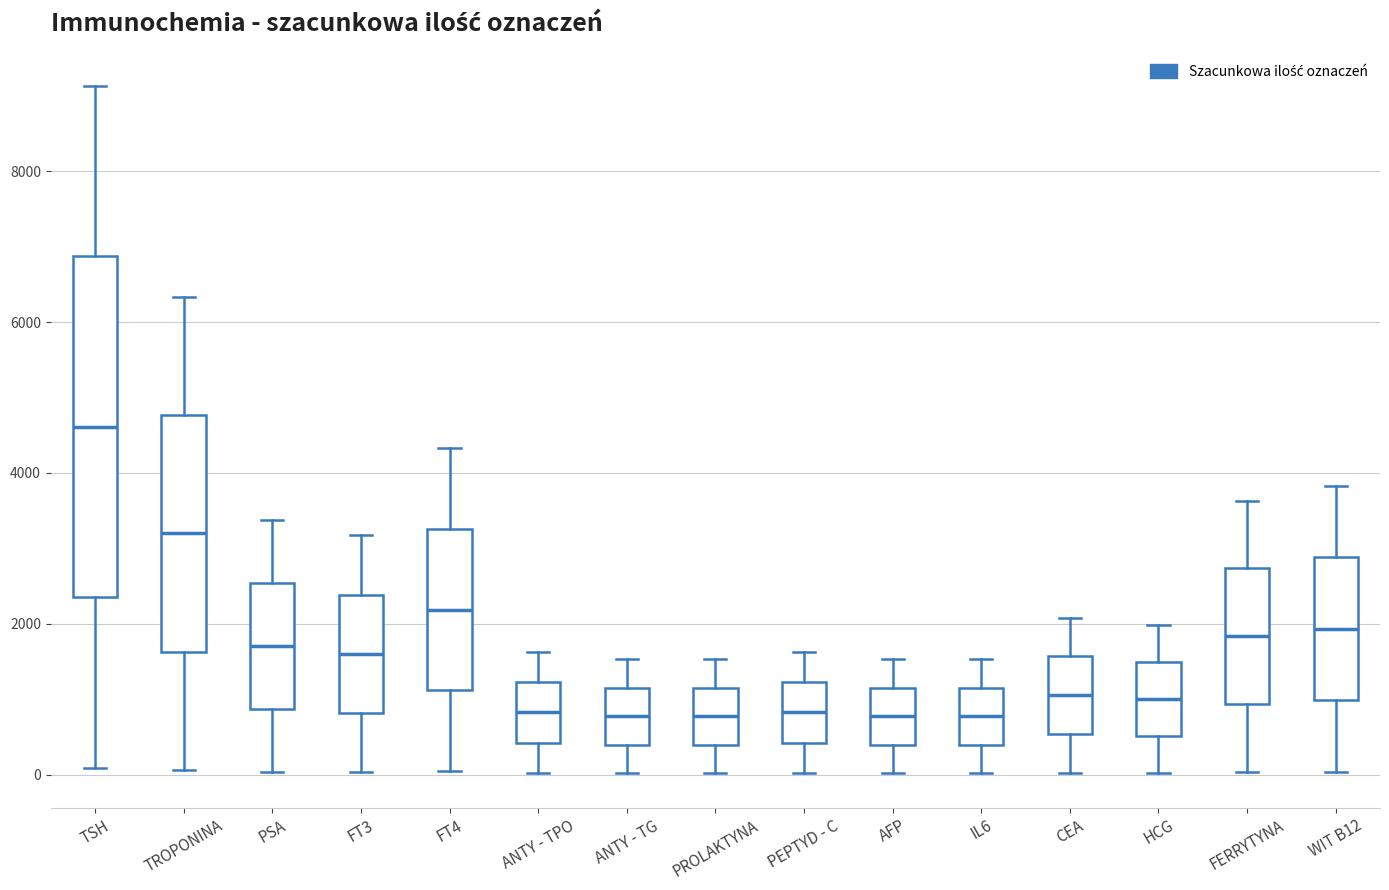

Comparing the boxes themselves (not the whiskers), which one is the tallest?

TSH